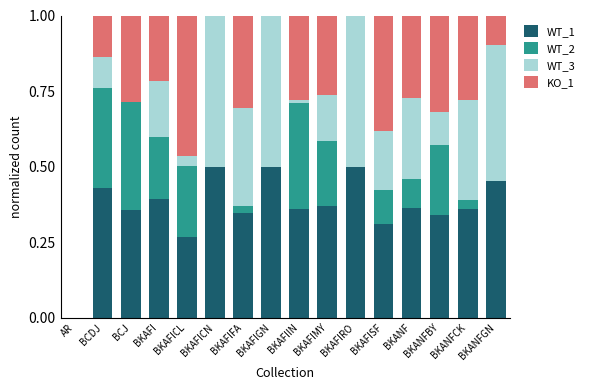

The WT_1 series shows 0.6 at BKAFI. True or false?

False